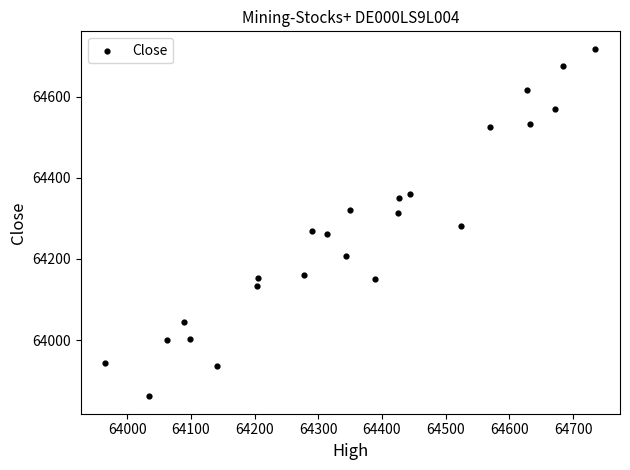

What is the range of X values (max minus min)?

769